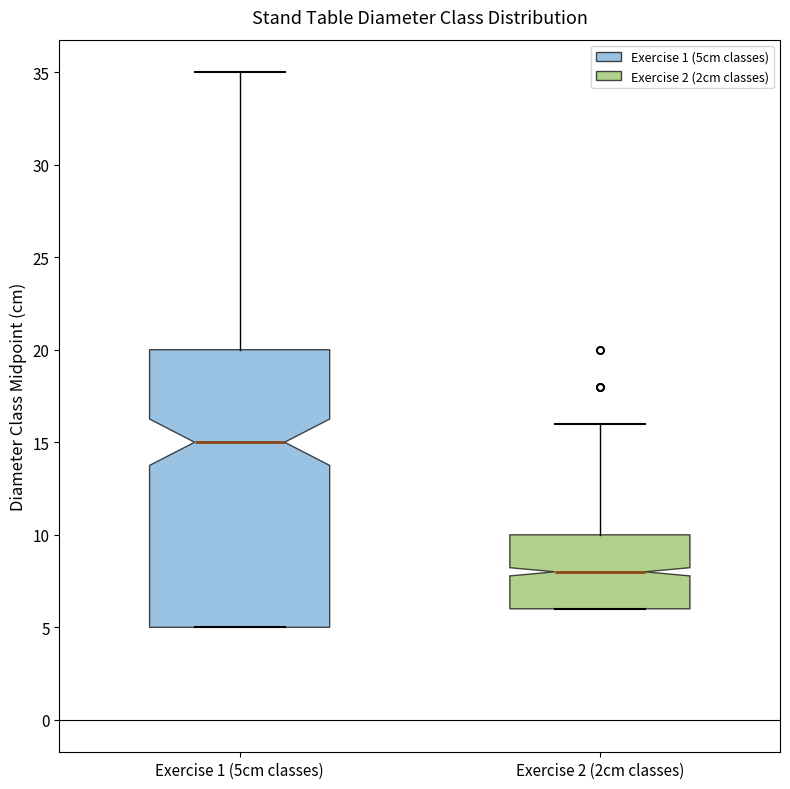

Which box is the tallest, from its lower edge to its upper edge?

Exercise 1 (5cm classes)